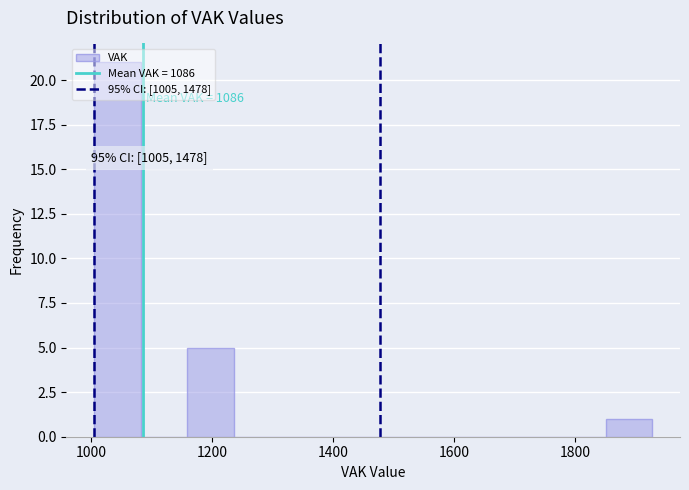

Read against the x-axis, roughly where is the centre of the tallest bar?

1040